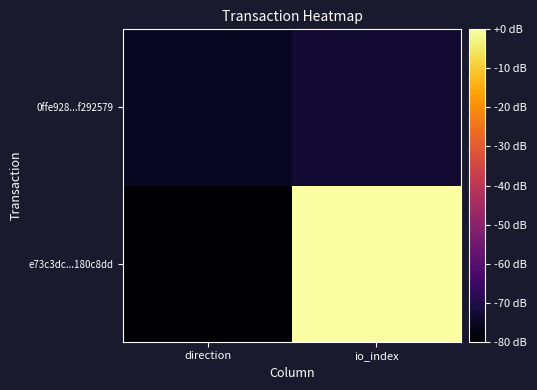

List the series in order of their overall mean, lowest first.

0ffe928...f292579, e73c3dc...180c8dd